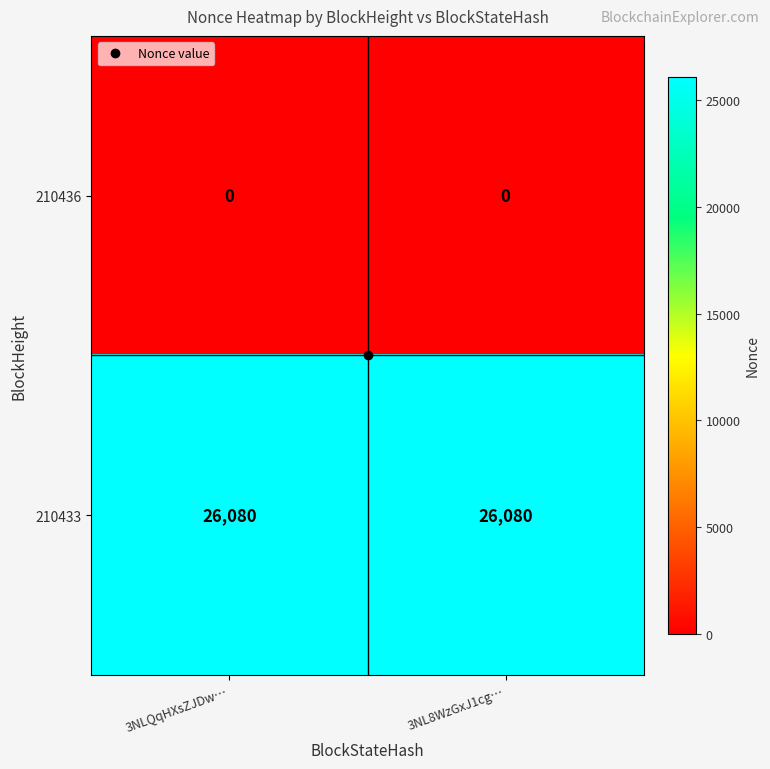

What is the highest value of the 210433 series?

26080